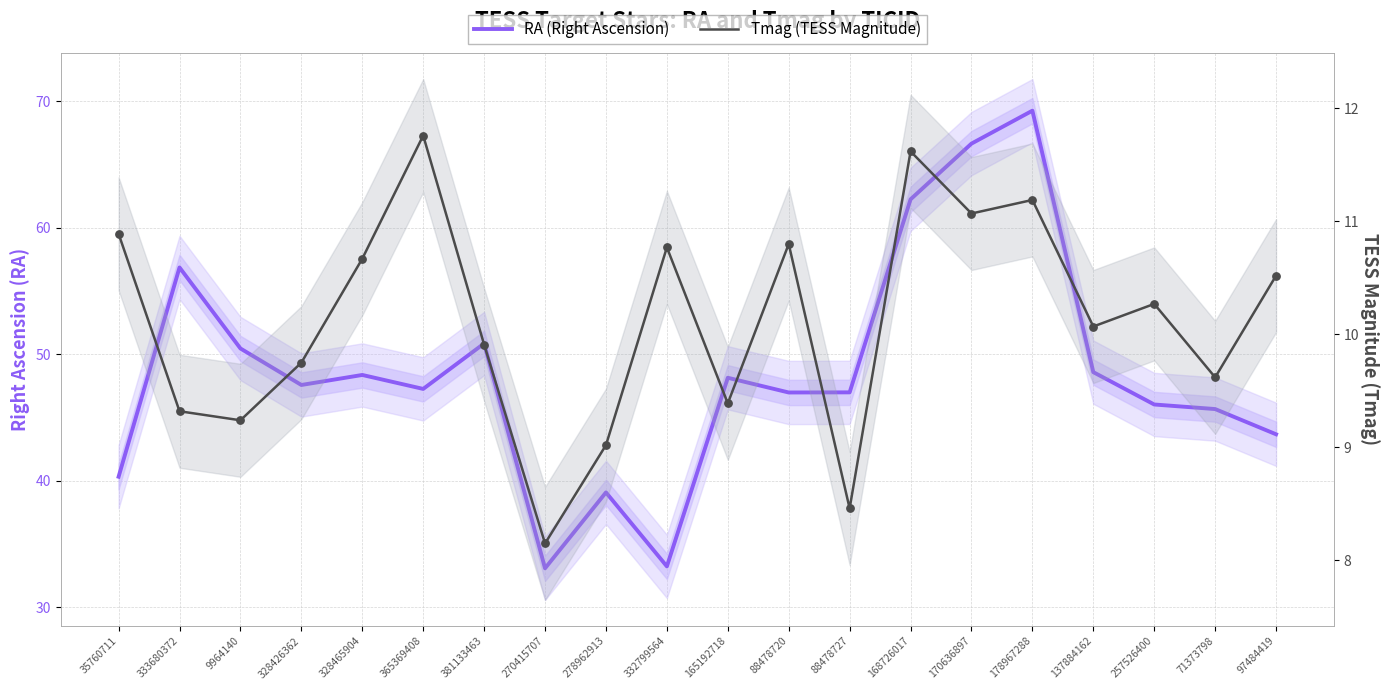

Is the value of RA (Right Ascension) at 381133463 greater than the value of Tmag (TESS Magnitude) at 165192718?

Yes